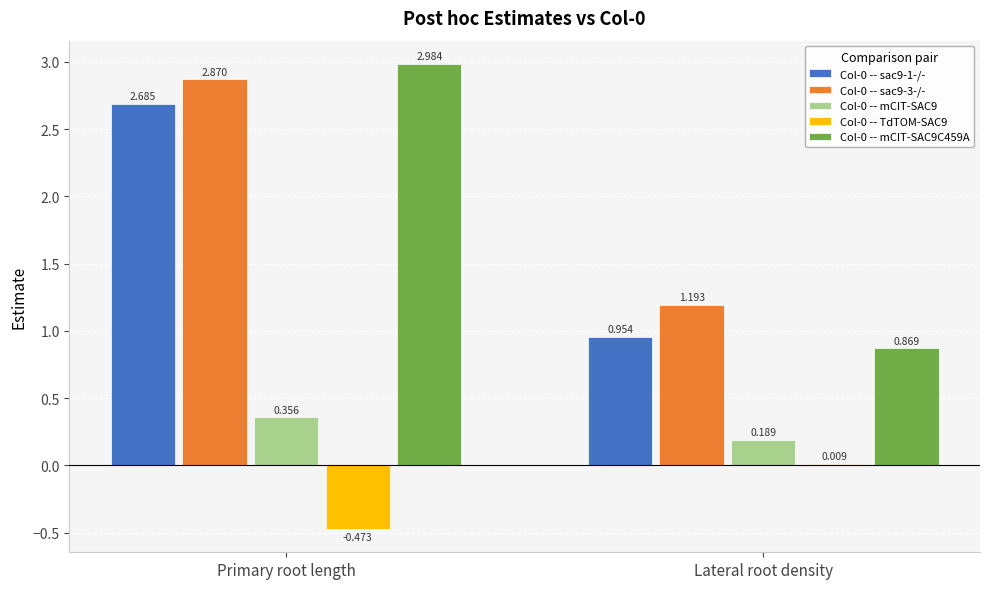

How many groups of bars are there?

2